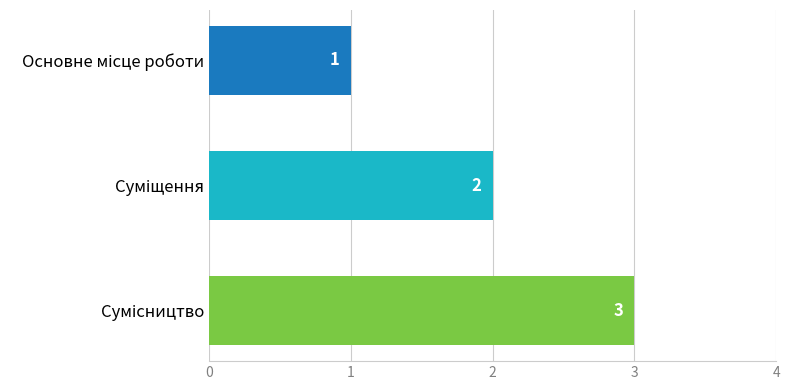

What is the value of the 3rd bar from the top?

3